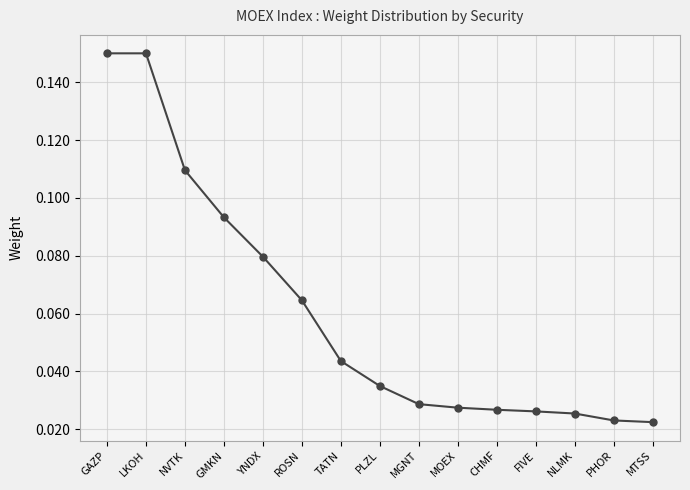

Count the values in the range 0 to 1.

15